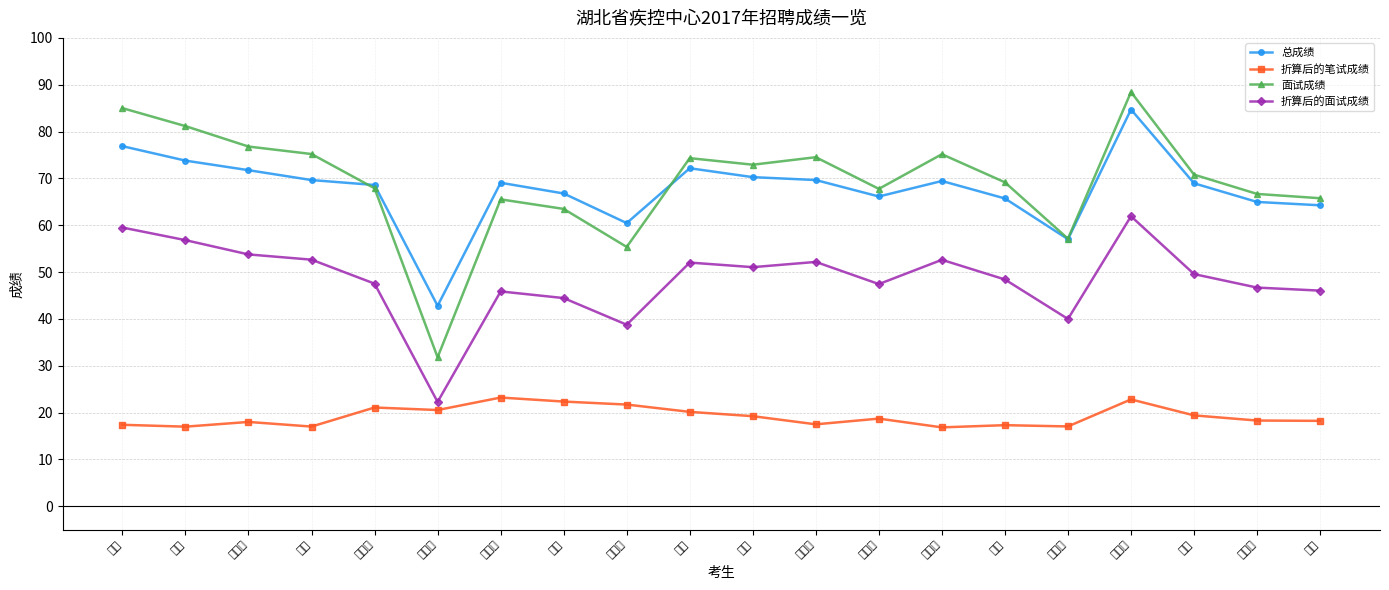

What is the difference between the 折算后的面试成绩 values at 张钰 and 张柳娣?

2.9